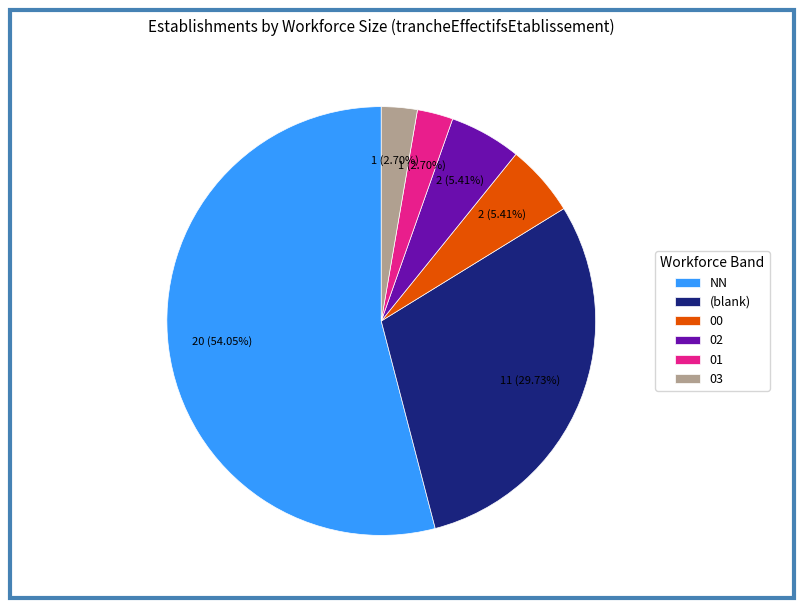

Approximately how many times larger is the value at 02 compared to NN?

0.1